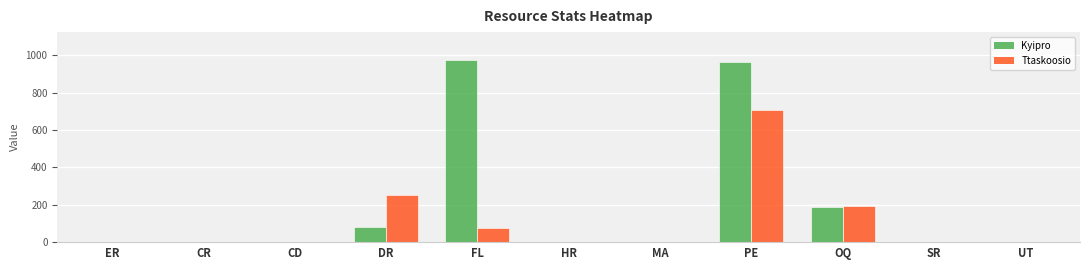

The value of Kyipro at FL is 327. True or false?

False